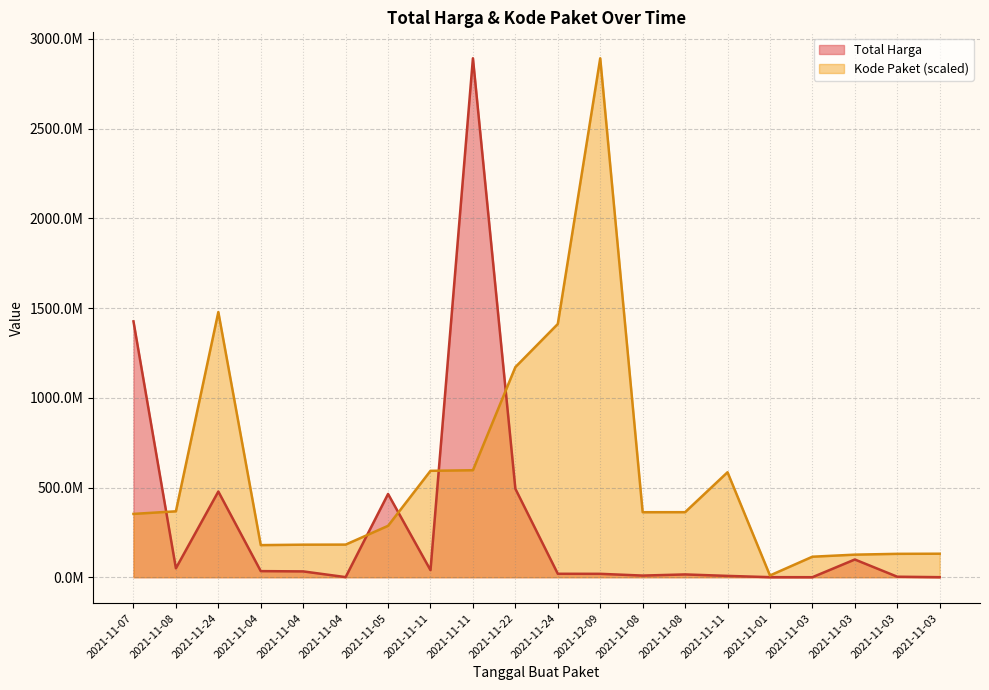

What is the difference between the highest and lowest values at 2021-11-03?

114221608.2